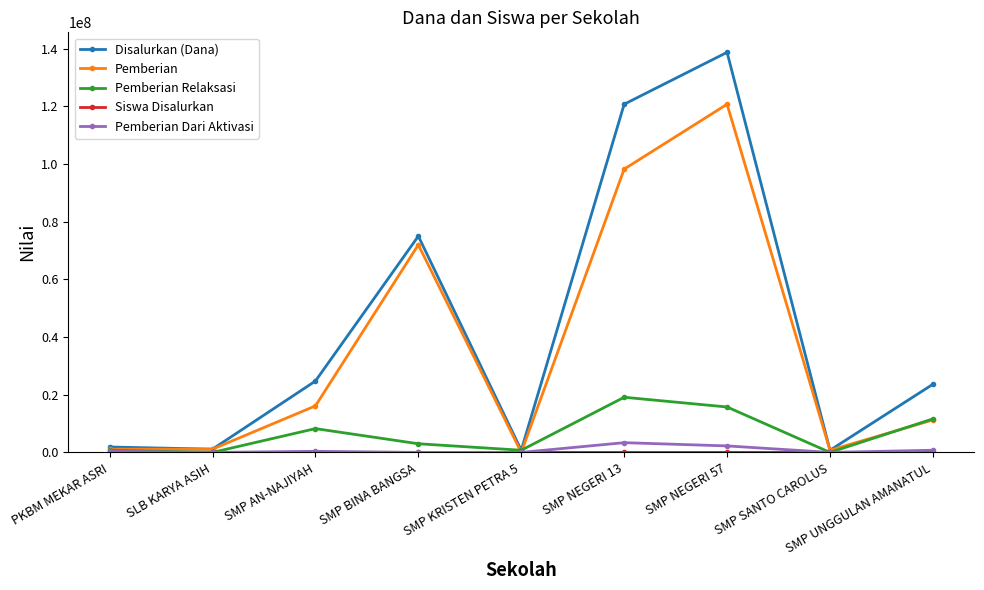

Is this an area chart (filled region under the line)?

No